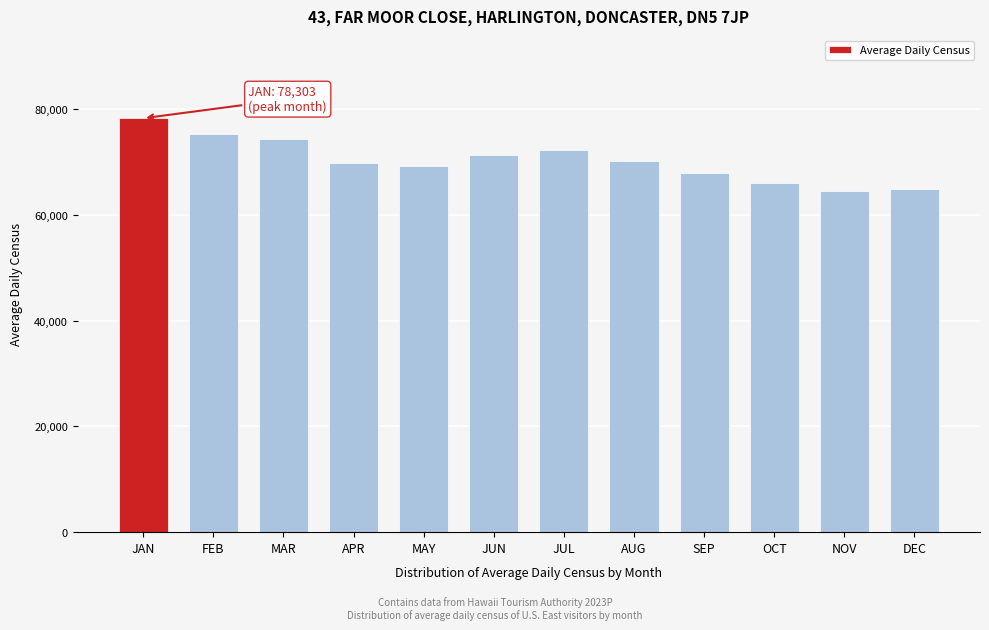

Approximately how many times larger is the value at MAR compared to NOV?

1.2